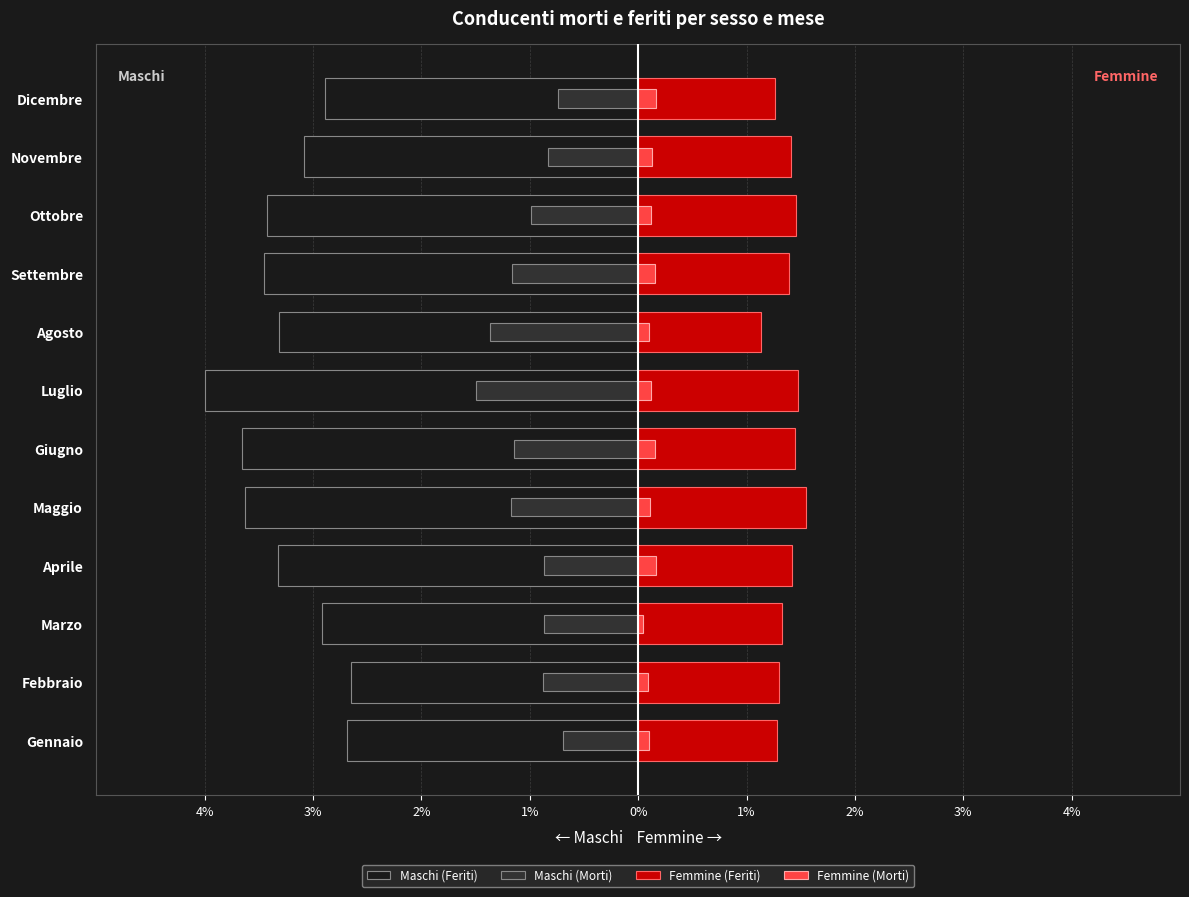

What is the value of the Femmine (Morti) bar at the 10th from the left?

0.1